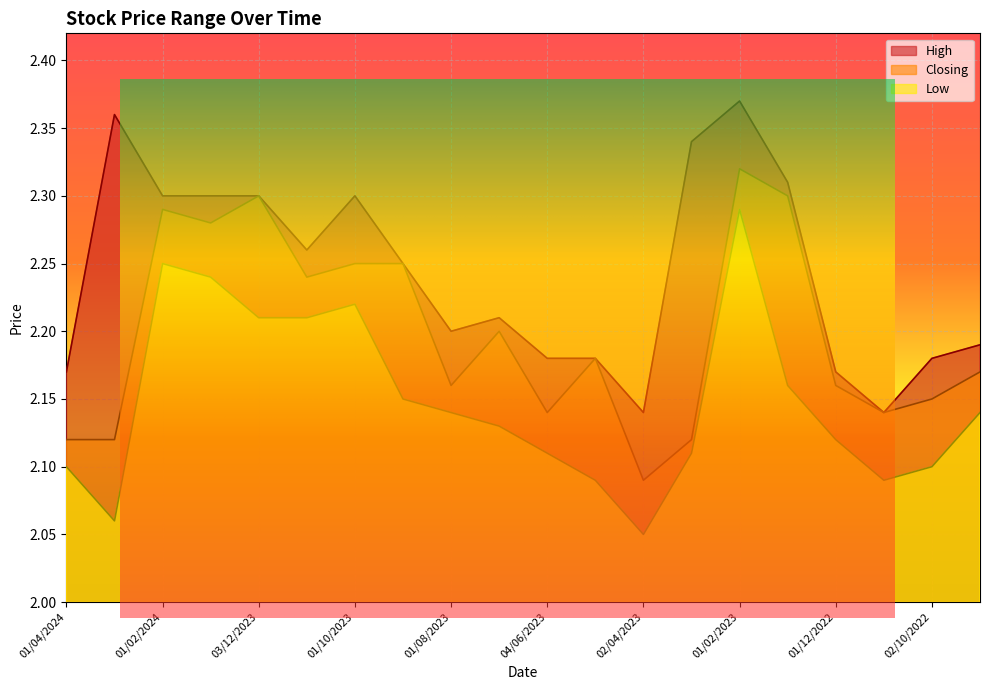

What position from the right is 02/10/2022?

2